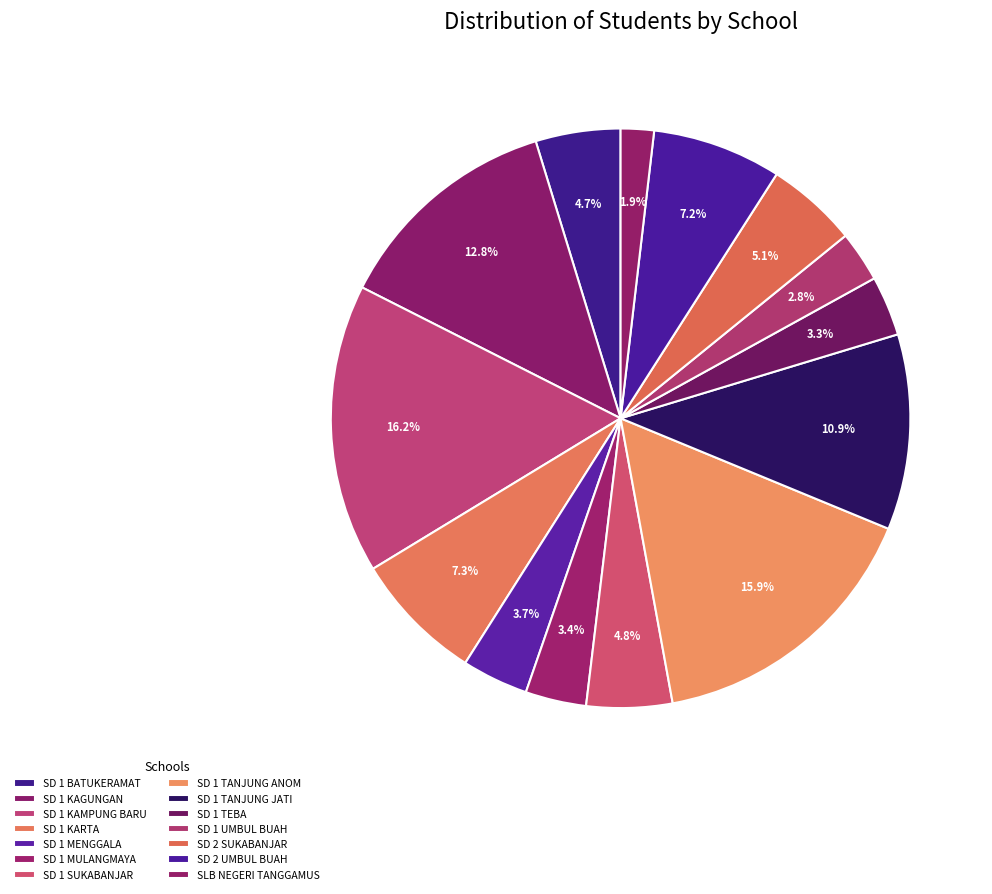

How many slices are in this pie chart?

14